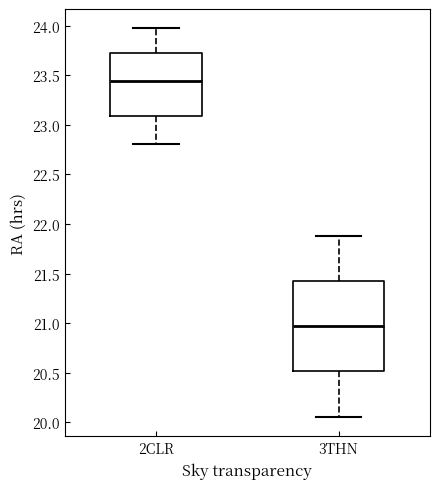

Which box's median line is the highest?

2CLR